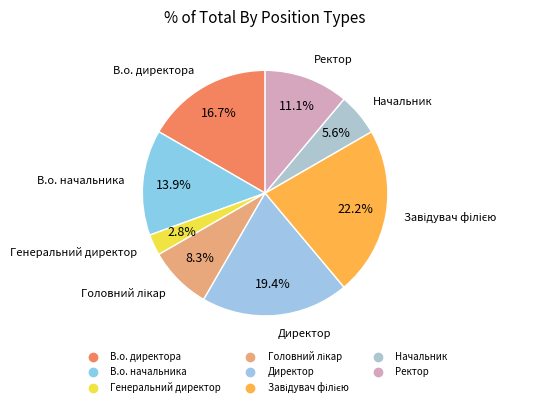

The Начальник slice represents 6% of the pie. True or false?

True